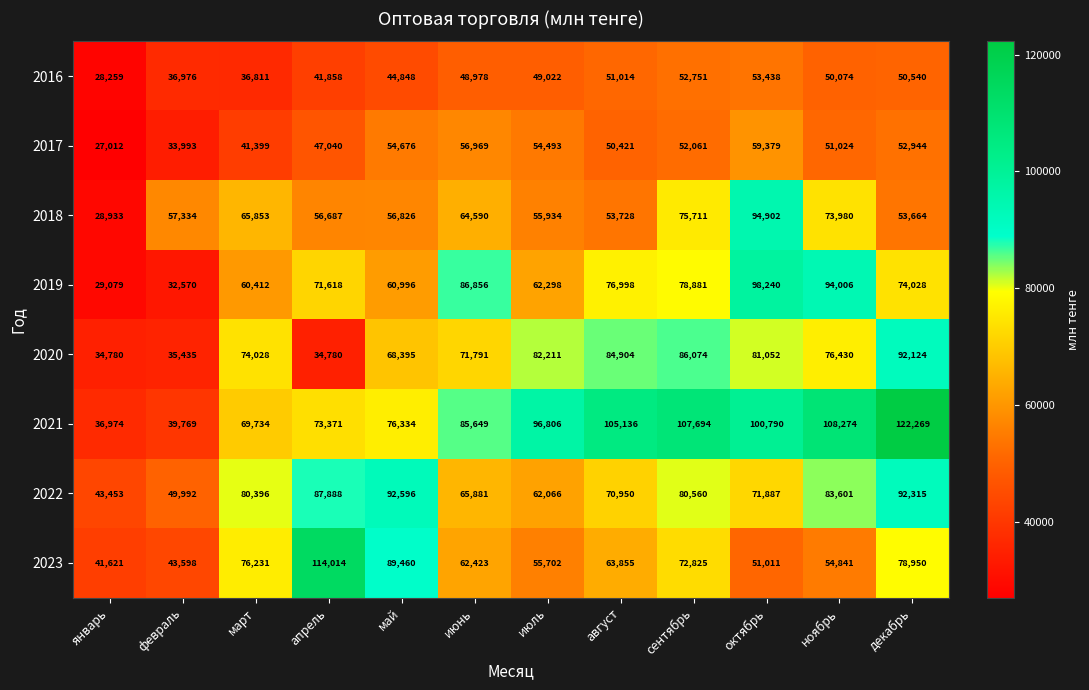

What is the highest value of the 2016 series?

53438